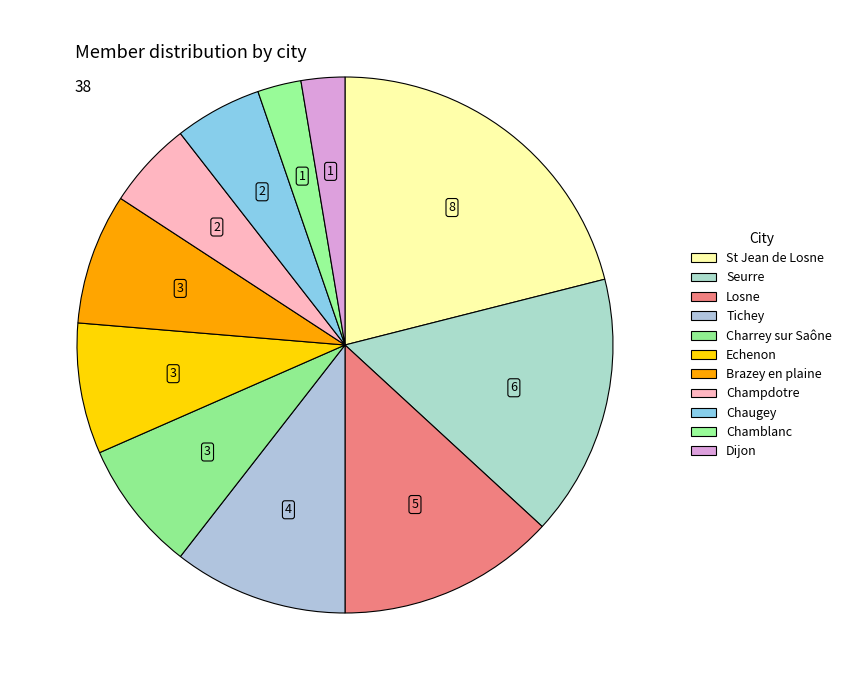

Count the number of slices in the pie.

11